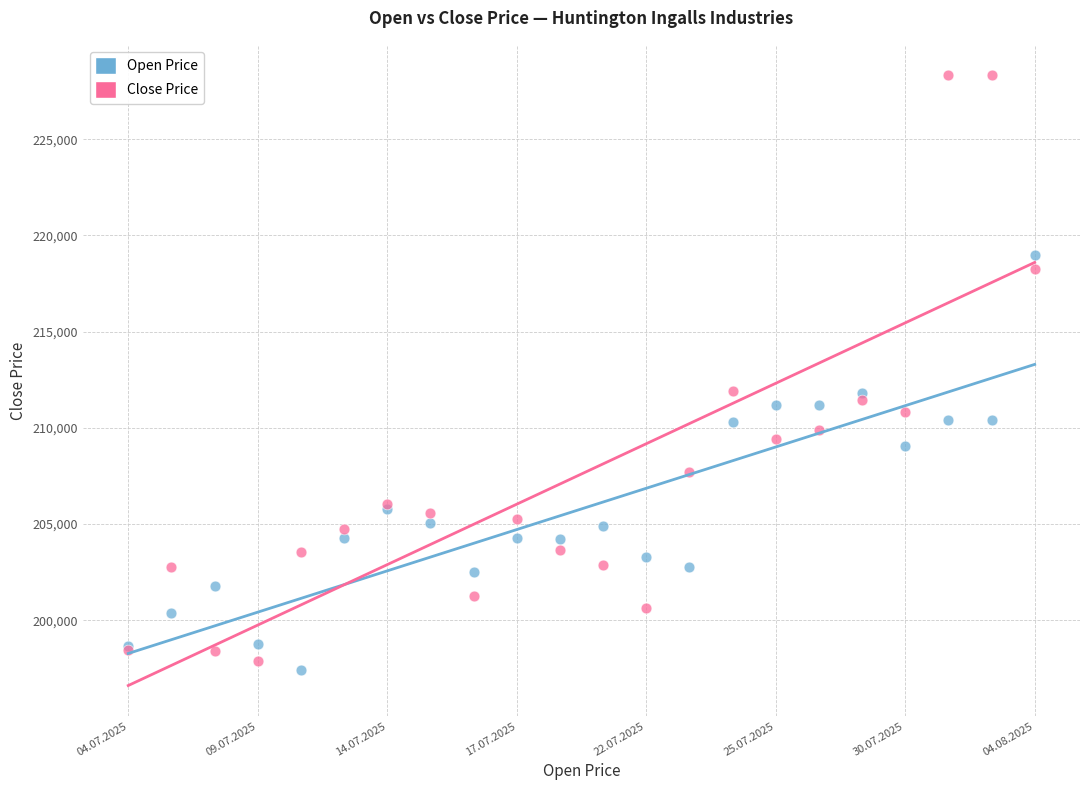

In the Open Price series, what Y value is closest to 208184?

209036